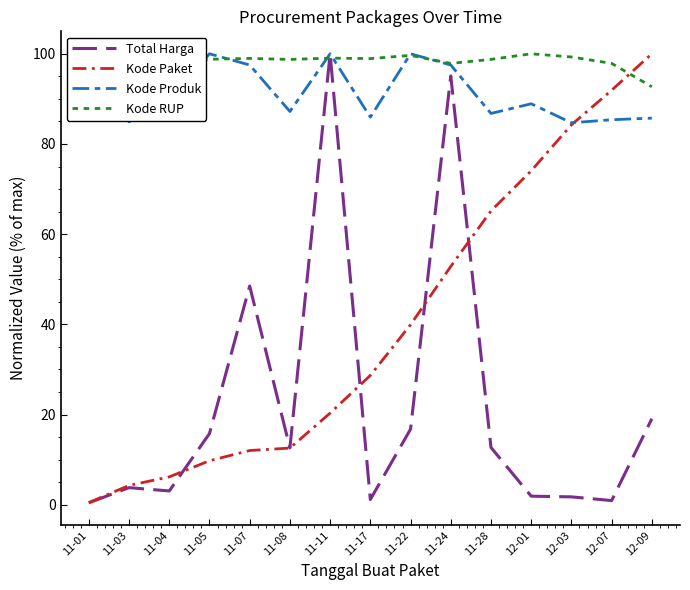

How many times do Total Harga and Kode Paket cross each other?

4